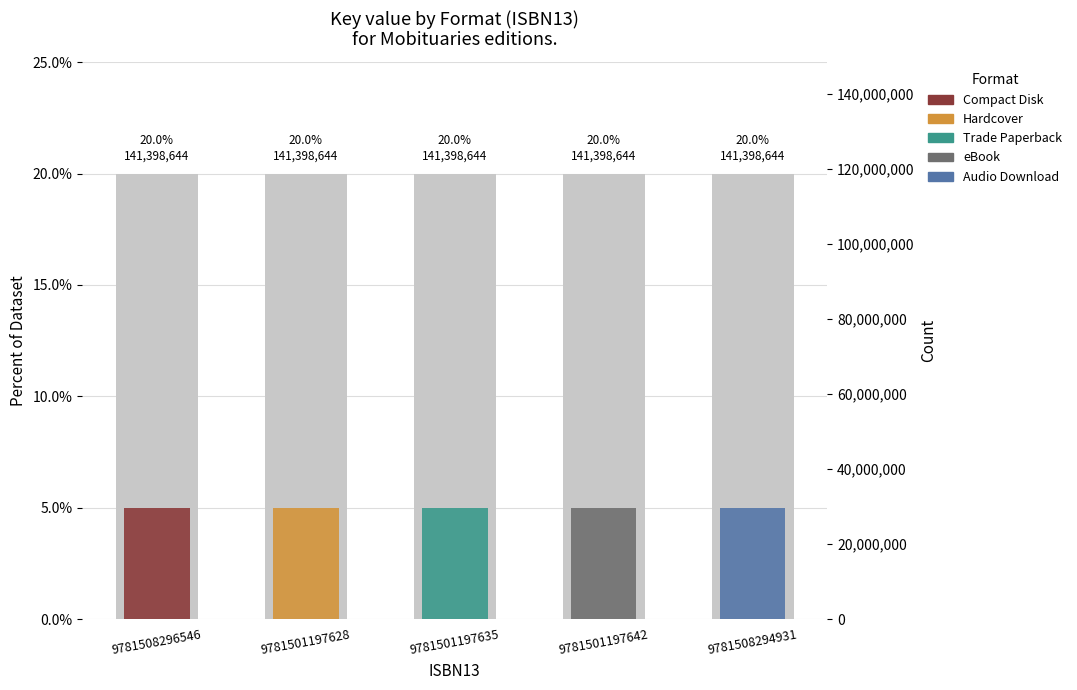

Is it true that Trade Paperback equals 0.0 at 9781508294931?

False